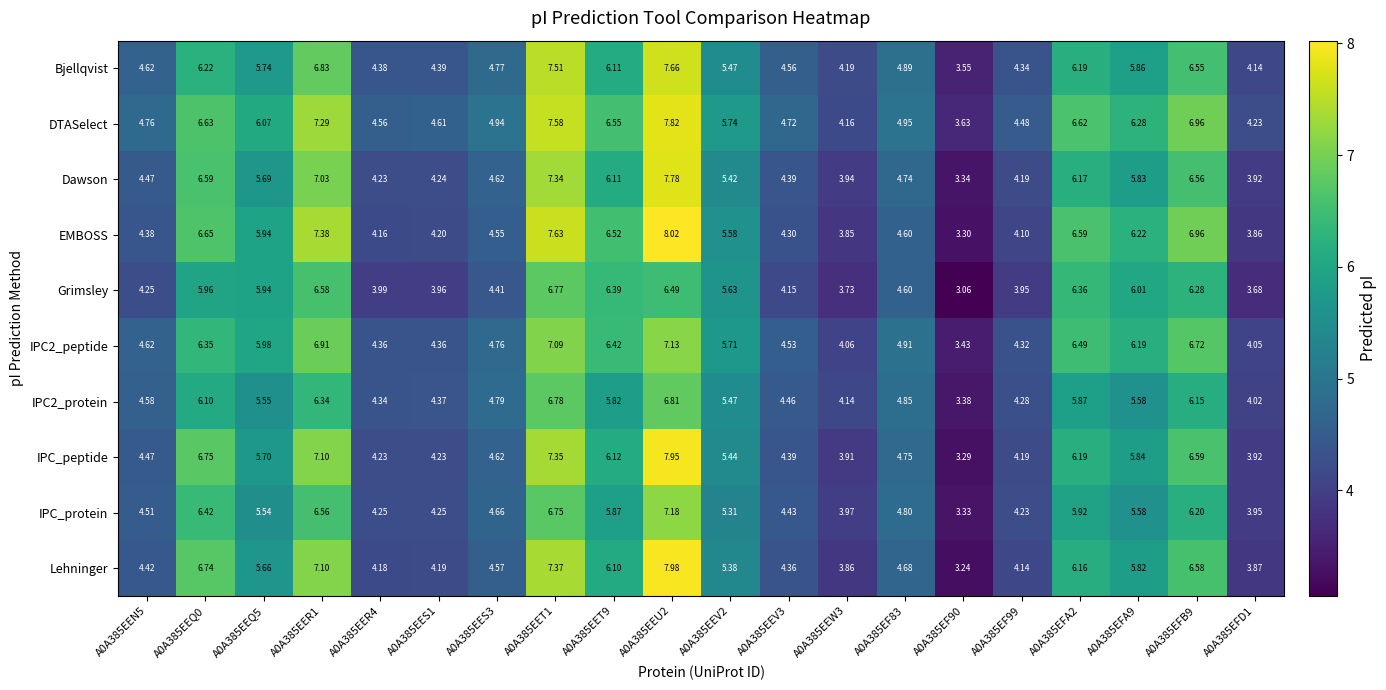

Count the number of categories in the chart.

20